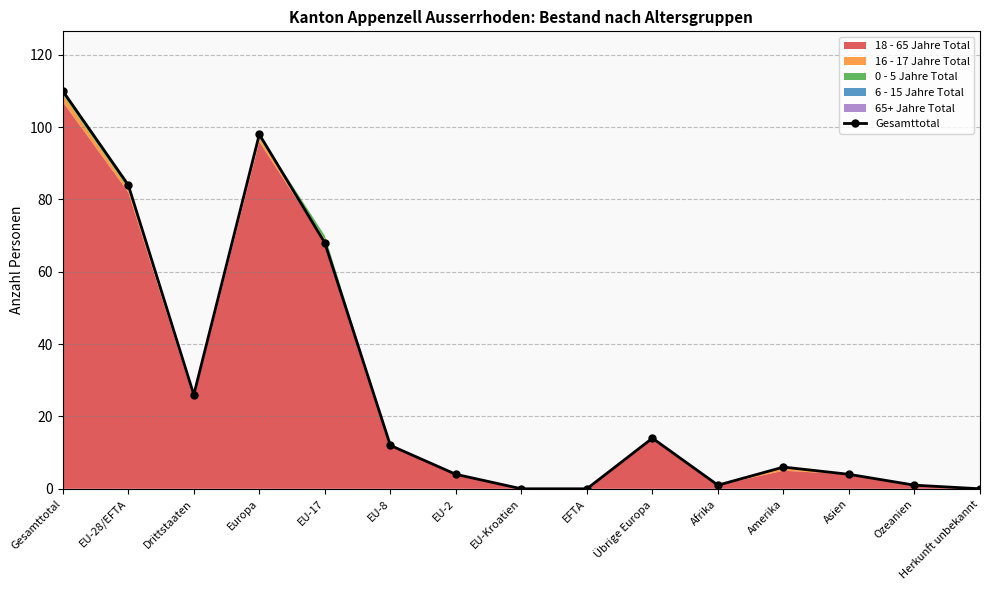

What is the change in value from Gesamttotal to Herkunft unbekannt?

-110